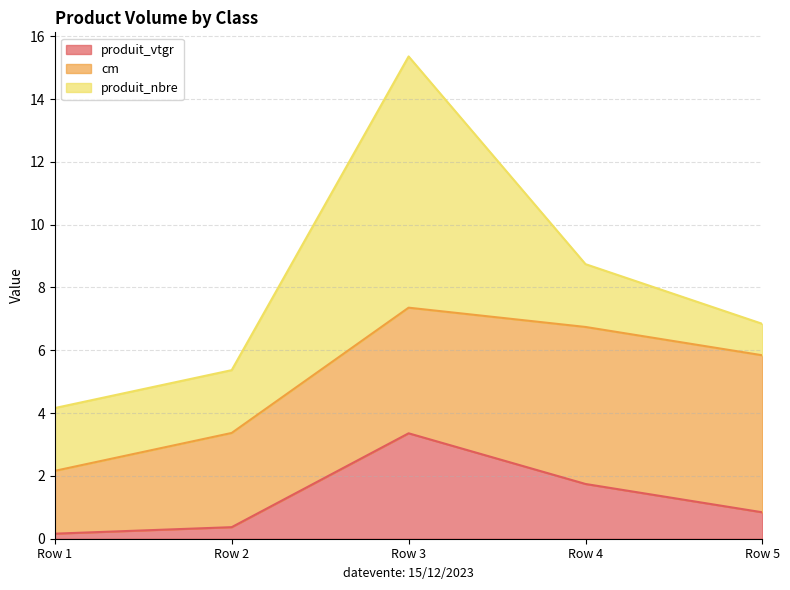

Rank the series by their maximum value, from highest to lowest.

produit_nbre, cm, produit_vtgr